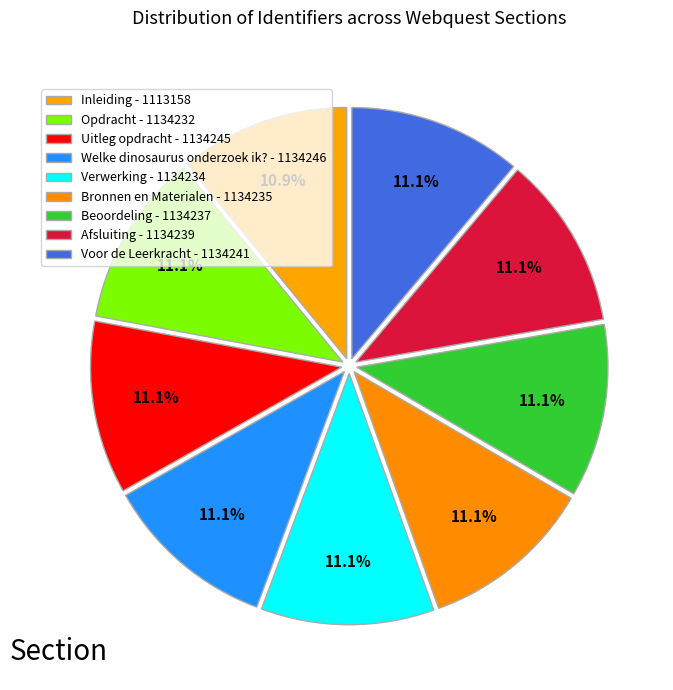

The Beoordeling slice represents 11% of the pie. True or false?

True